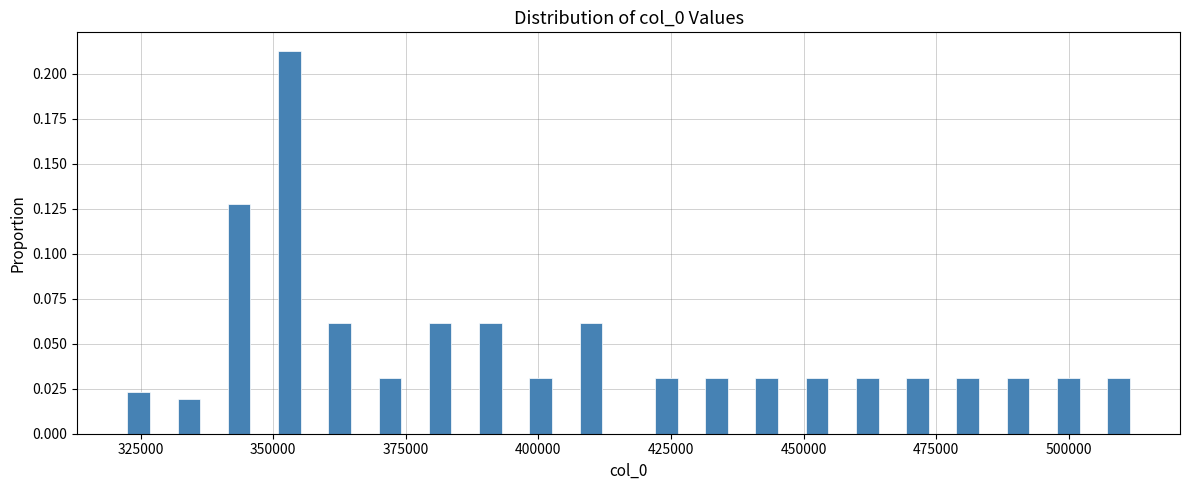

Around what value on the x-axis is the tallest bar? Give the approximate position of its centre, as read against the axis.

355000